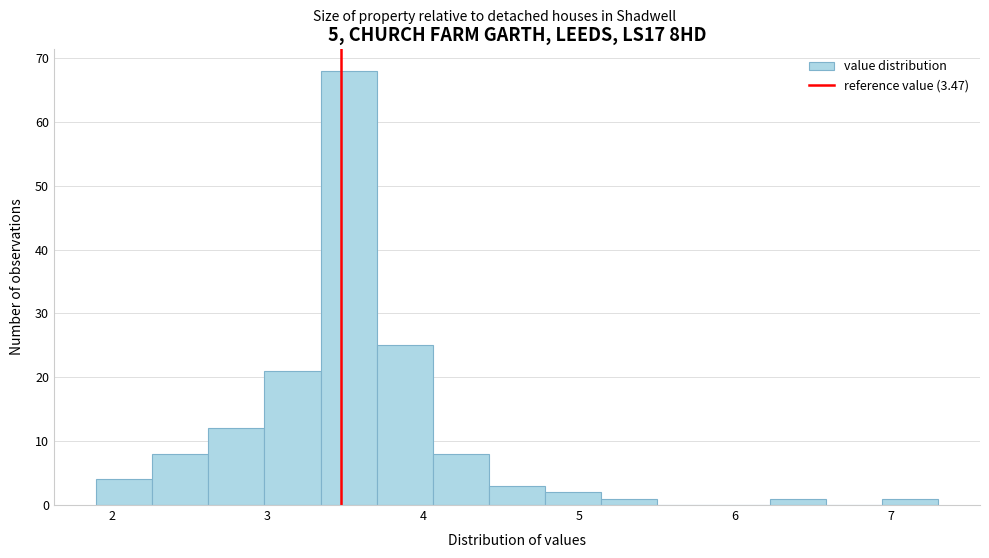

Read against the x-axis, roughly where is the centre of the tallest bar?

3.5